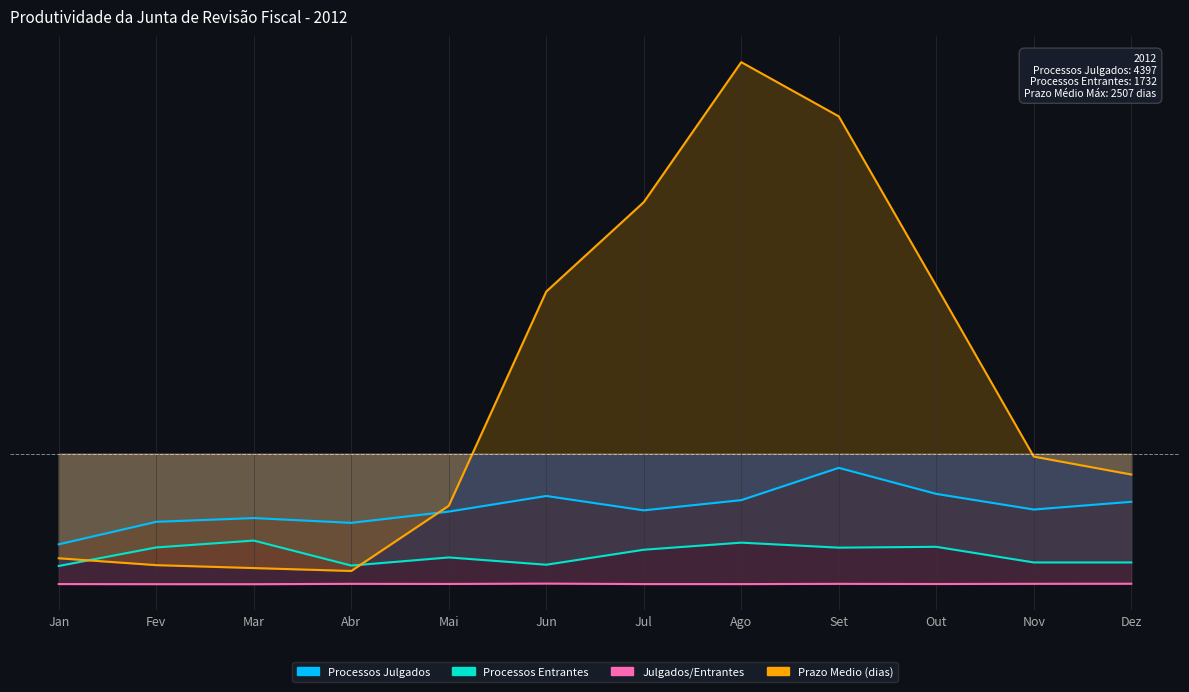

List the series in order of their peak value, highest first.

Prazo Medio (dias), Processos Julgados, Processos Entrantes, Julgados/Entrantes